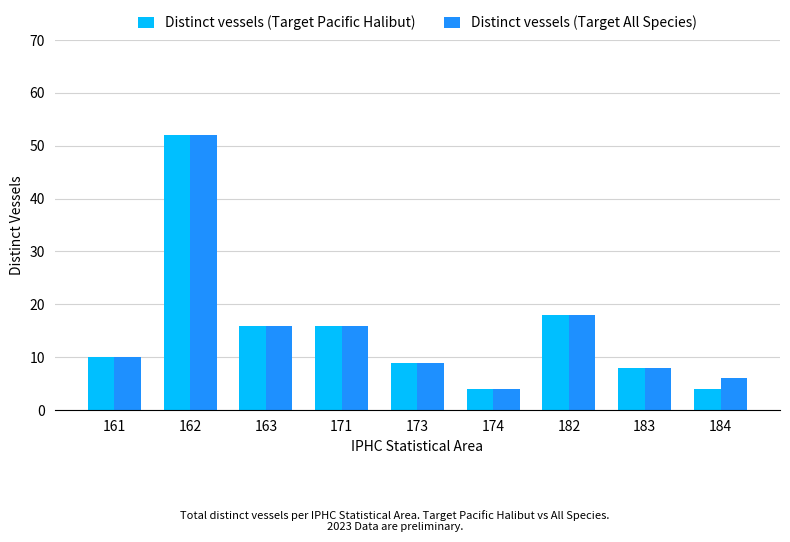

Is it true that Distinct vessels (Target All Species) equals 6 at 184?

True